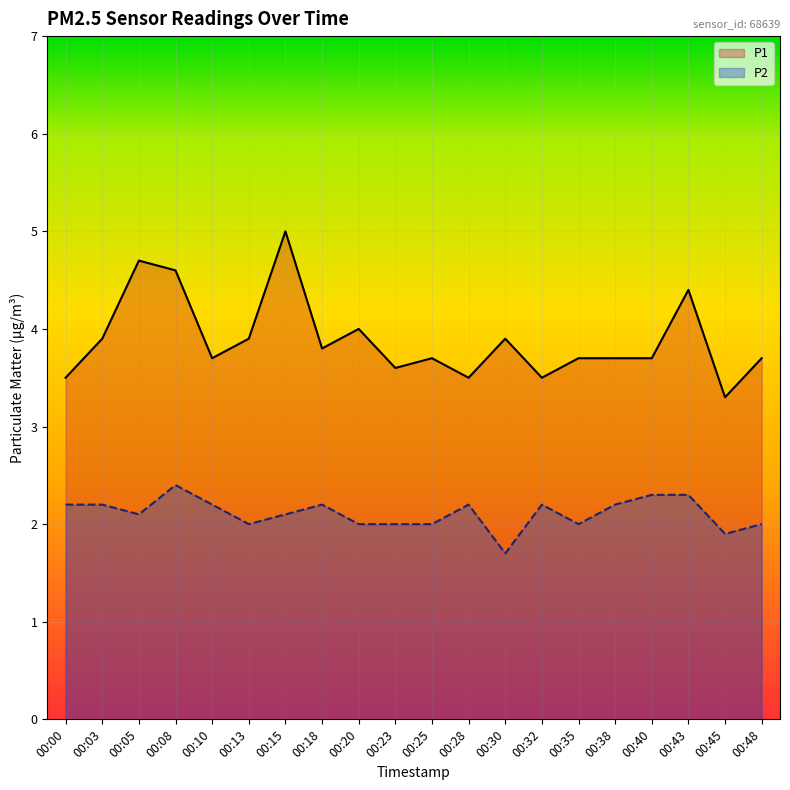

Rank the series by their maximum value, from highest to lowest.

P1, P2